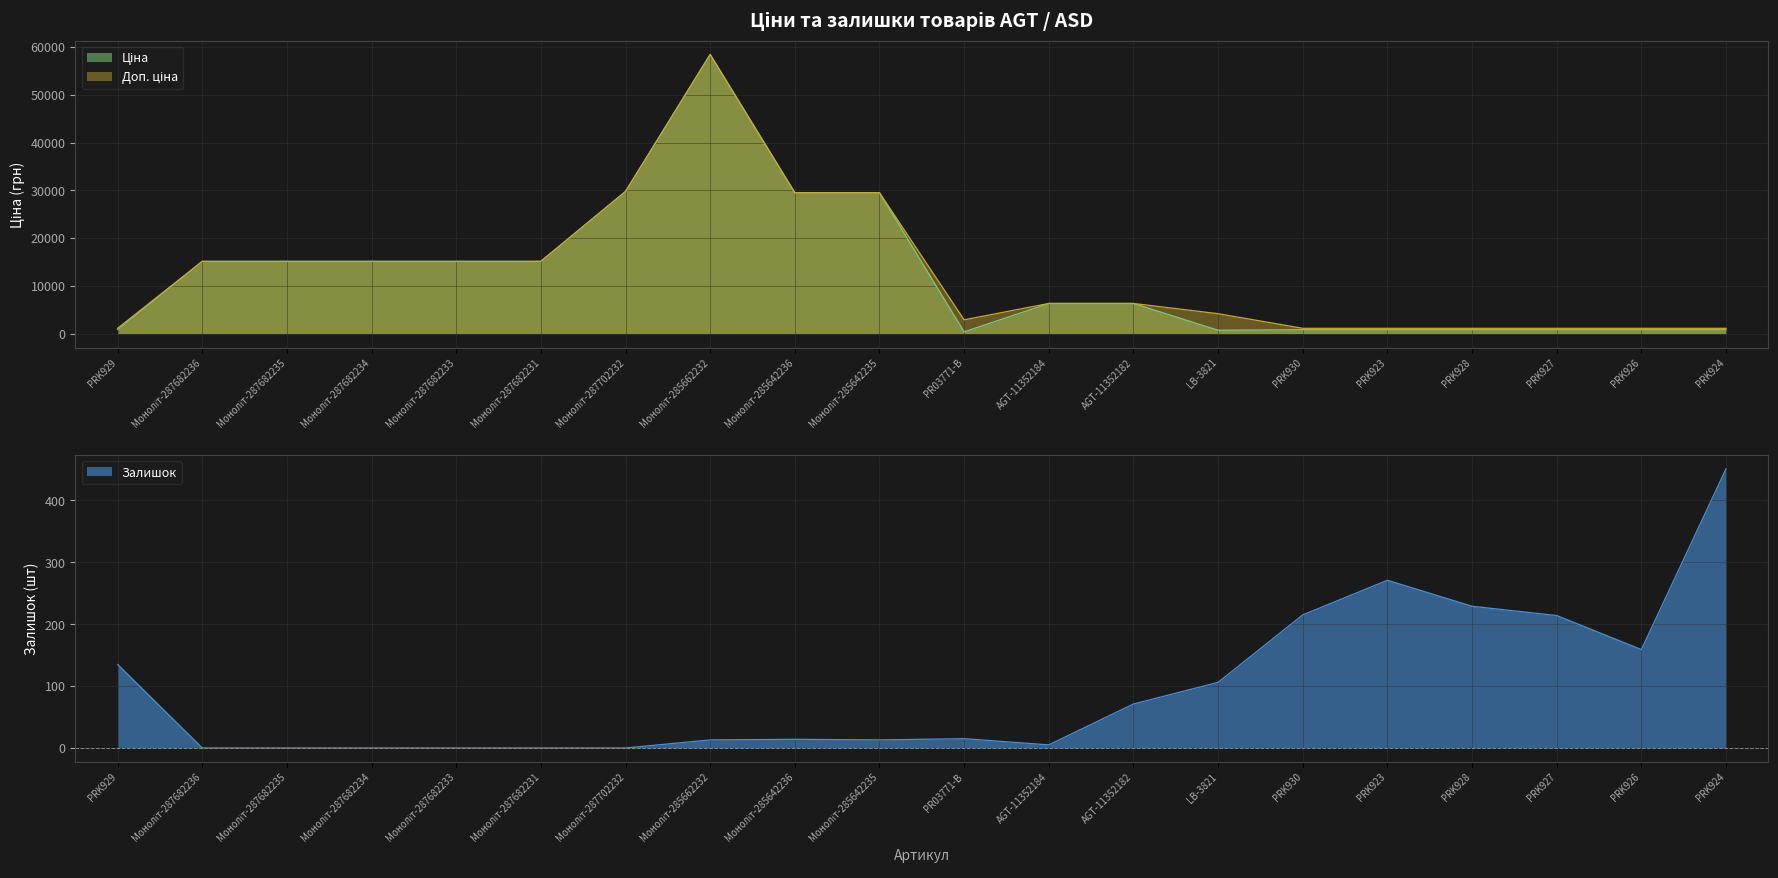

True or false: Залишок has a value of 5.0 at AGT-11352184.

True